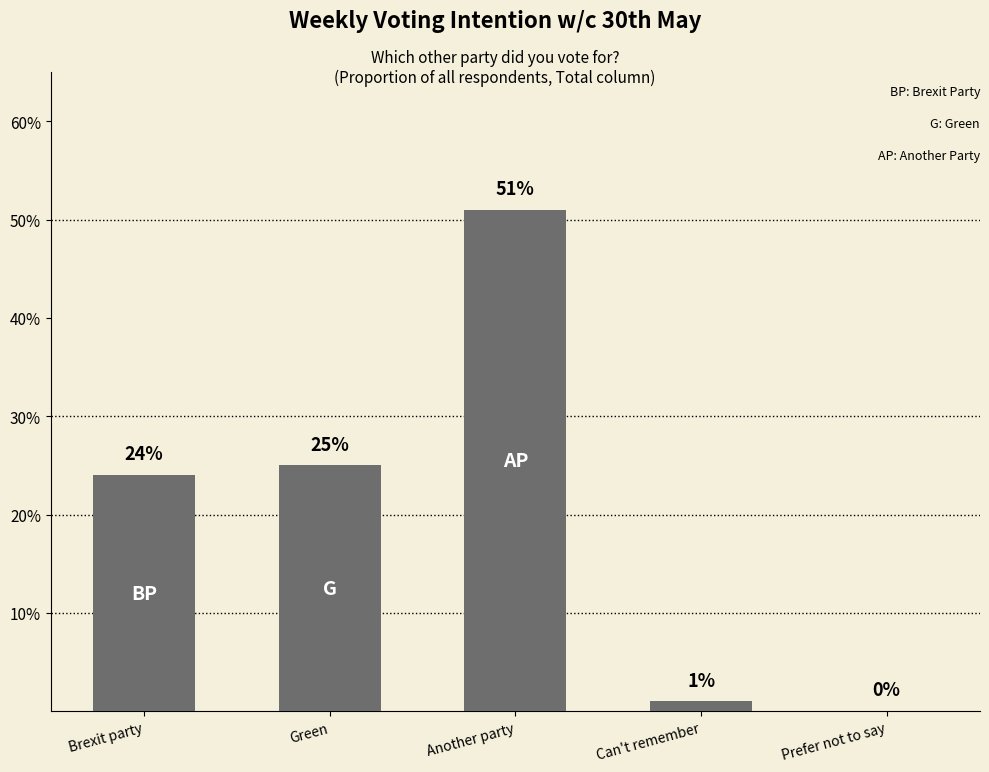

Reading left to right, what are all the values shown in this chart?

0.2	0.2	0.5	0.0	0.0